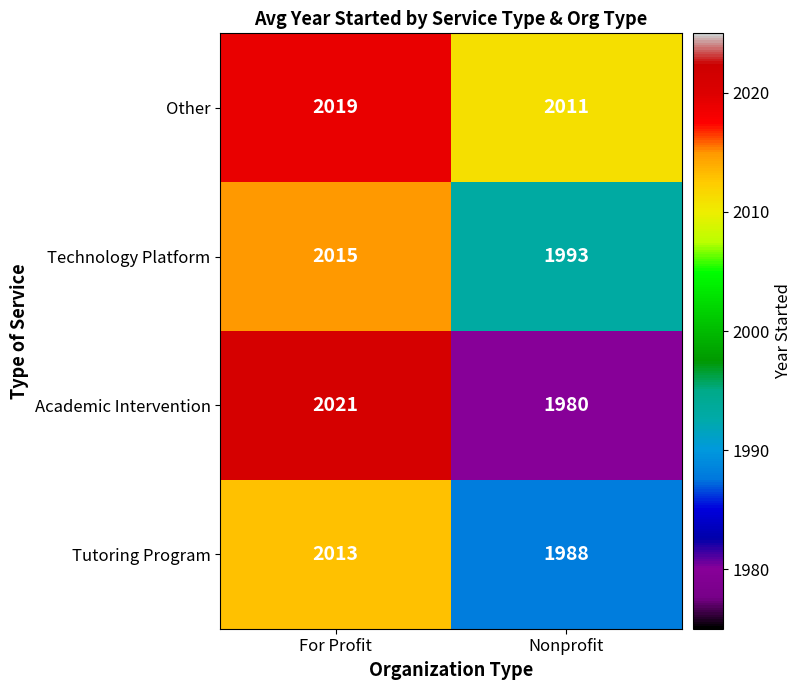

Which category has the lowest value across all series?

Nonprofit